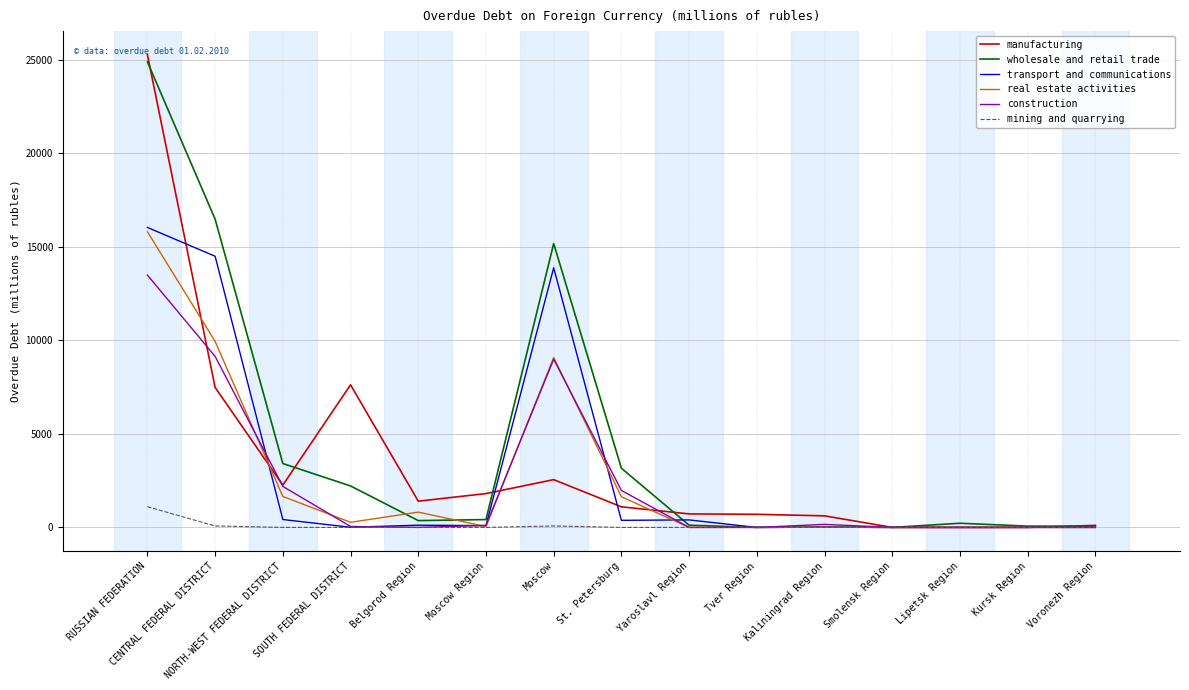

Where is wholesale and retail trade nearest to the value 12450?

Moscow